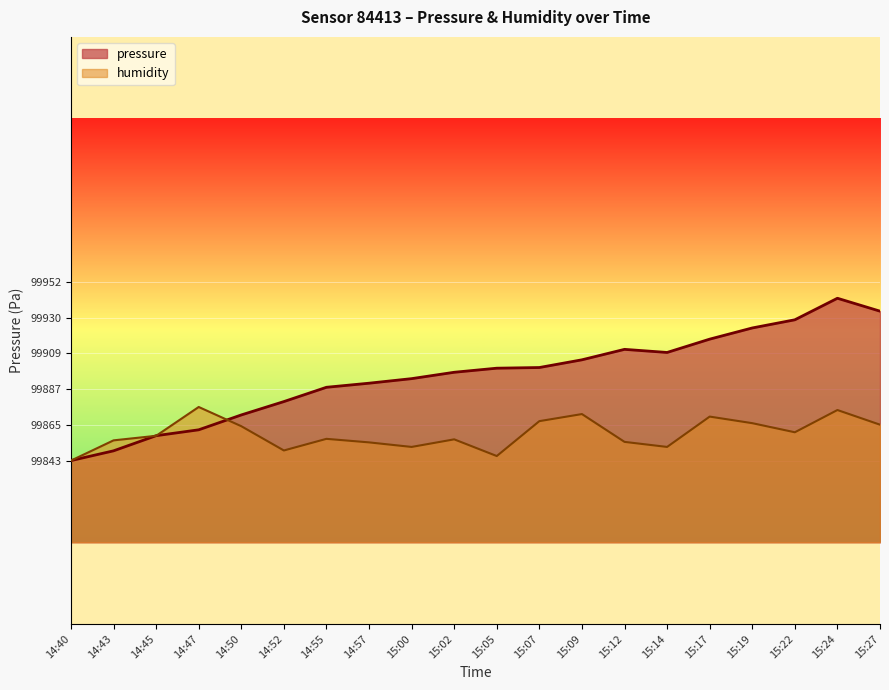

What are all the series names shown in the legend?

pressure, humidity